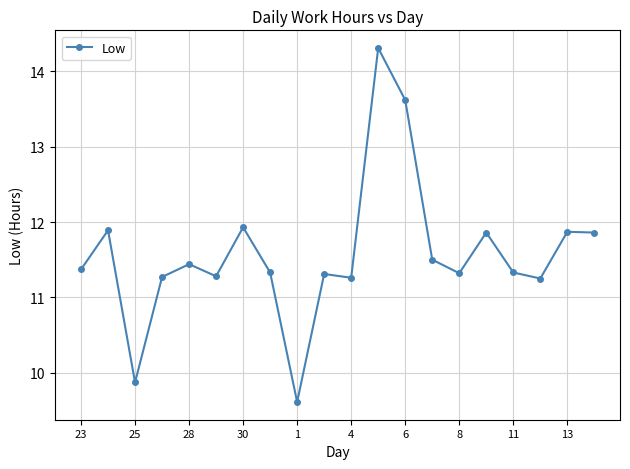

What is the value of the 1st point from the left?

11.4